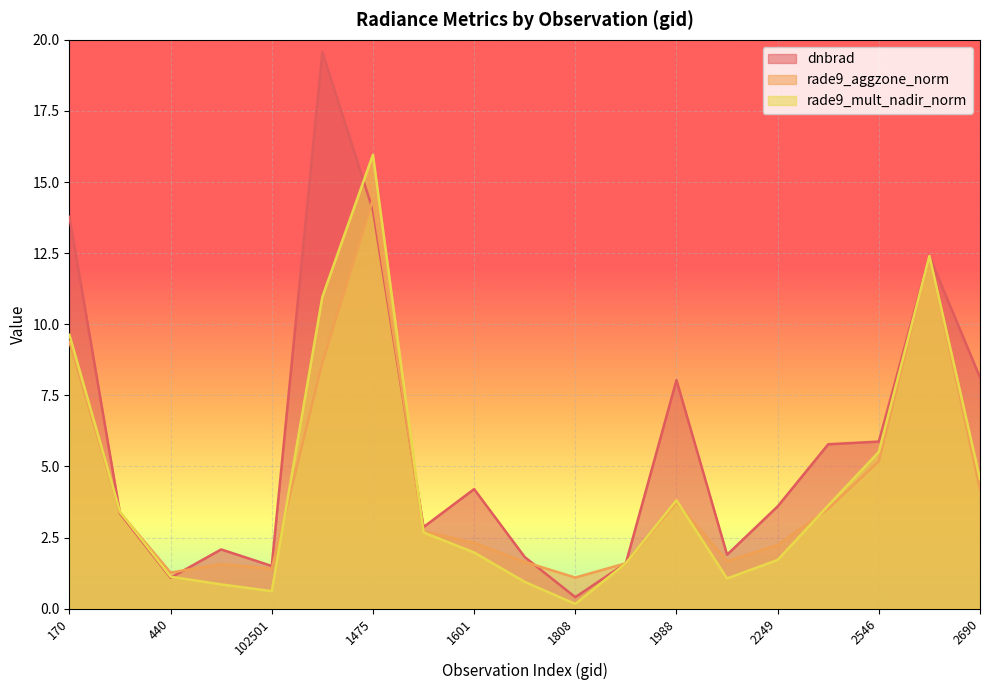

Reading left to right, list all the values displayed in this chart.

dnbrad: 13.8	3.4	1.1	2.1	1.5	19.6	14.0	2.9	4.2	1.8	0.4	1.6	8.0	1.9	3.6	5.8	5.9	12.4	8.1
rade9_aggzone_norm: 9.4	3.4	1.3	1.6	1.4	8.7	14.4	2.7	2.3	1.6	1.1	1.6	3.7	1.7	2.2	3.5	5.2	12.4	4.2
rade9_mult_nadir_norm: 9.6	3.4	1.1	0.9	0.6	11.0	16.0	2.7	2.0	0.9	0.2	1.6	3.8	1.1	1.7	3.6	5.5	12.4	4.6